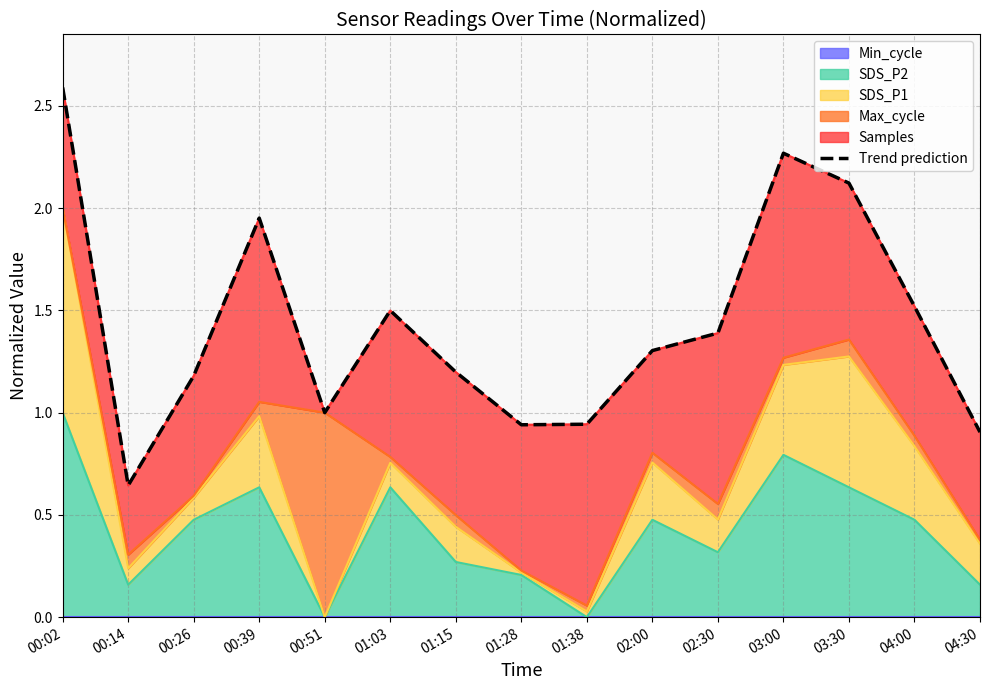

At which category does the chart reach its minimum across all series?

00:14